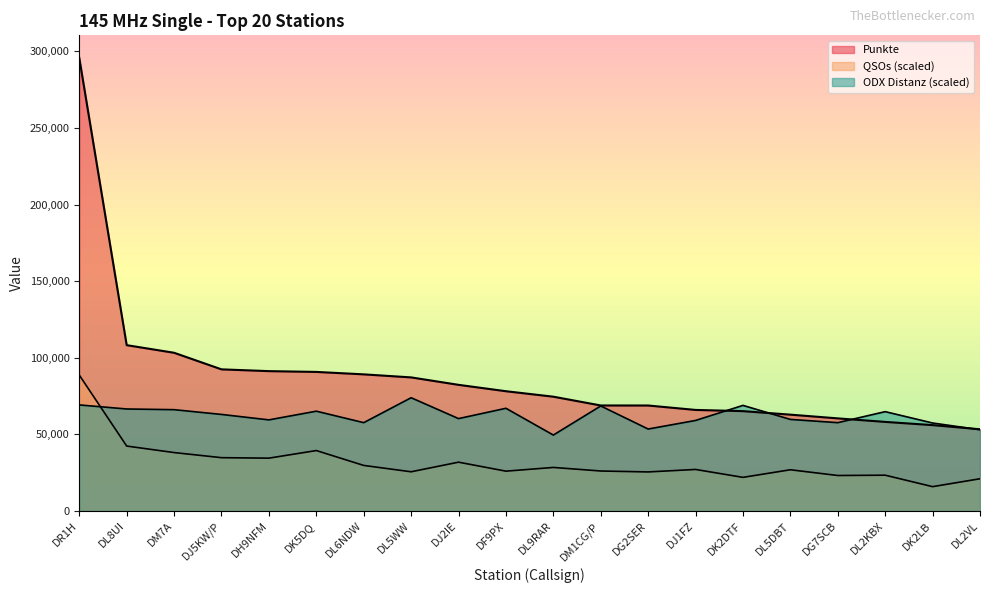

In ODX Distanz, how many points are lower than both neighbors (excluding endpoints)?

6